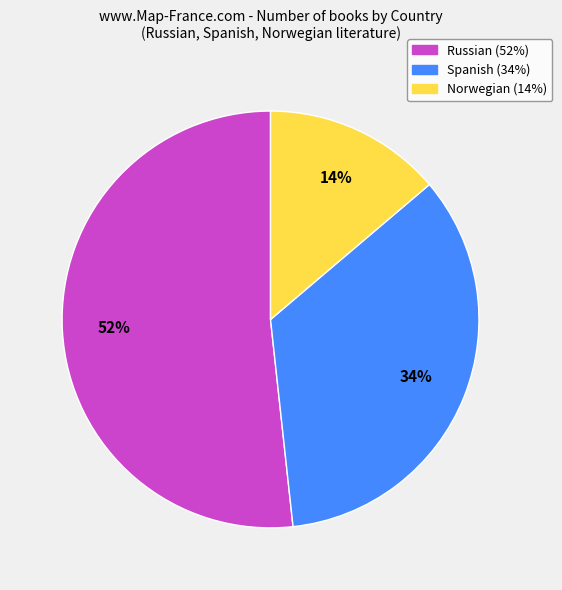

Combined, do Russian and Norwegian account for over 50%?

Yes